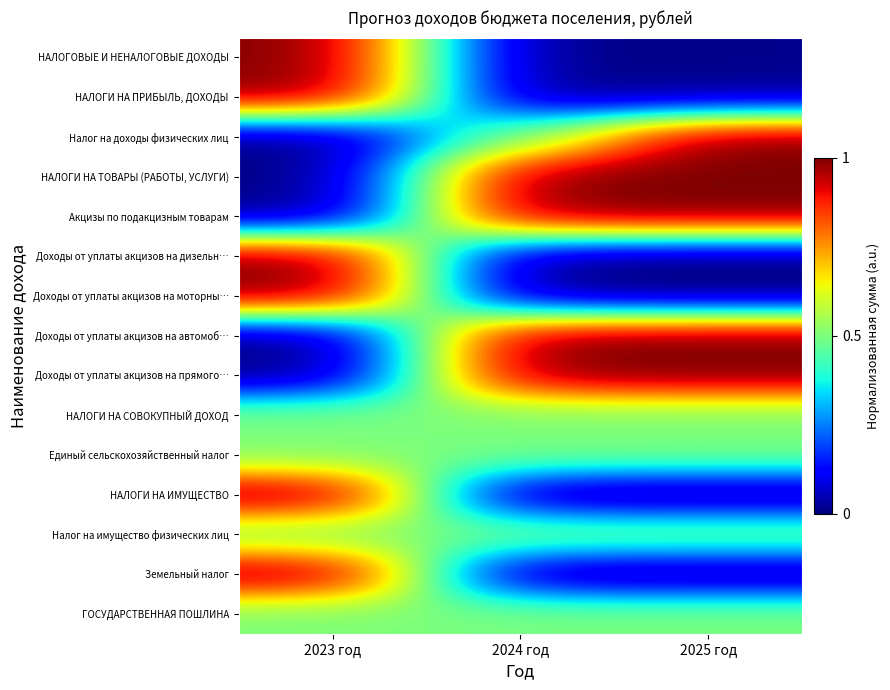

At 2023 год, list the series in order from smallest to largest.

Налог на доходы физических лиц, НАЛОГИ НА ТОВАРЫ (РАБОТЫ, УСЛУГИ), Акцизы по подакцизным товарам, Доходы от уплаты акцизов на автомоб…, Доходы от уплаты акцизов на прямого…, НАЛОГИ НА СОВОКУПНЫЙ ДОХОД, Единый сельскохозяйственный налог, Налог на имущество физических лиц, ГОСУДАРСТВЕННАЯ ПОШЛИНА, НАЛОГОВЫЕ И НЕНАЛОГОВЫЕ ДОХОДЫ, НАЛОГИ НА ПРИБЫЛЬ, ДОХОДЫ, Доходы от уплаты акцизов на дизельн…, Доходы от уплаты акцизов на моторны…, НАЛОГИ НА ИМУЩЕСТВО, Земельный налог